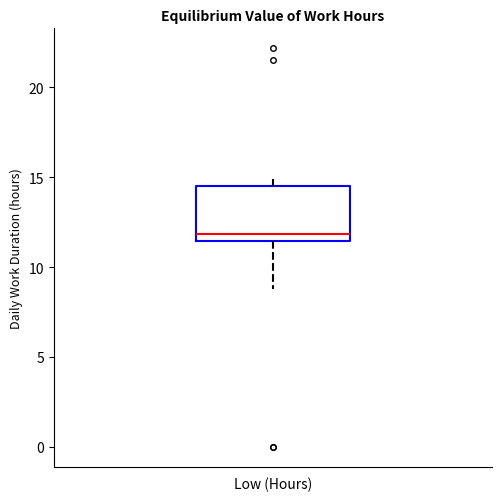

Transcribe this box plot: give where the median line is, the range the box spans, and where the two whiskers end, as read against the y-axis. The values are not printed on the chart, so give them approximately, as read against the axis.

median 12.0, box 11.5 to 14.5, whiskers 9.0 to 15.0